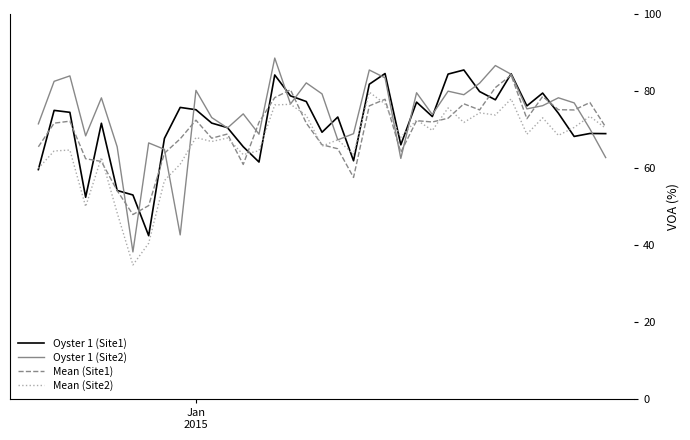

What is the lowest value of the Oyster 1 (Site1) series?

42.5